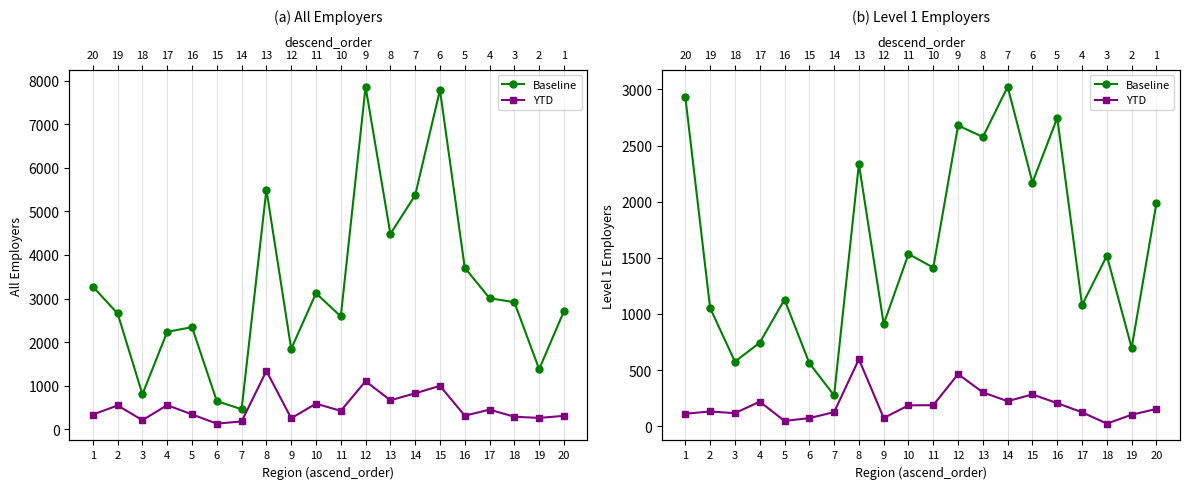

How many interior local valleys does the YTD series have?

5